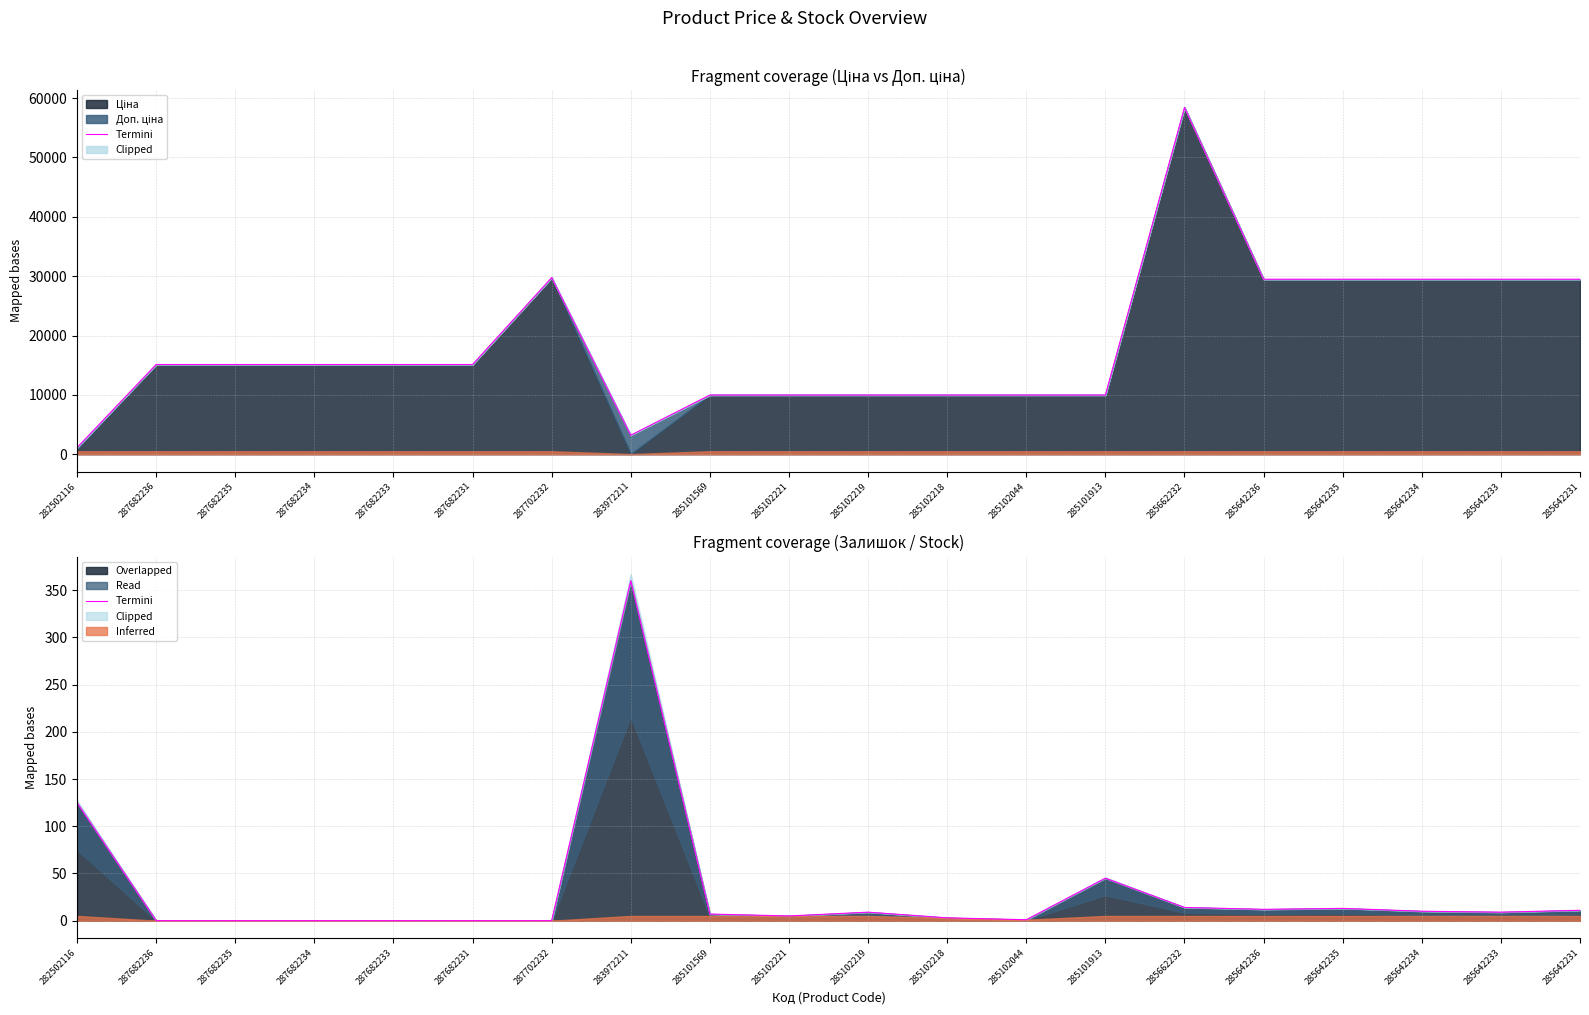

Read the value at 283972211.

360